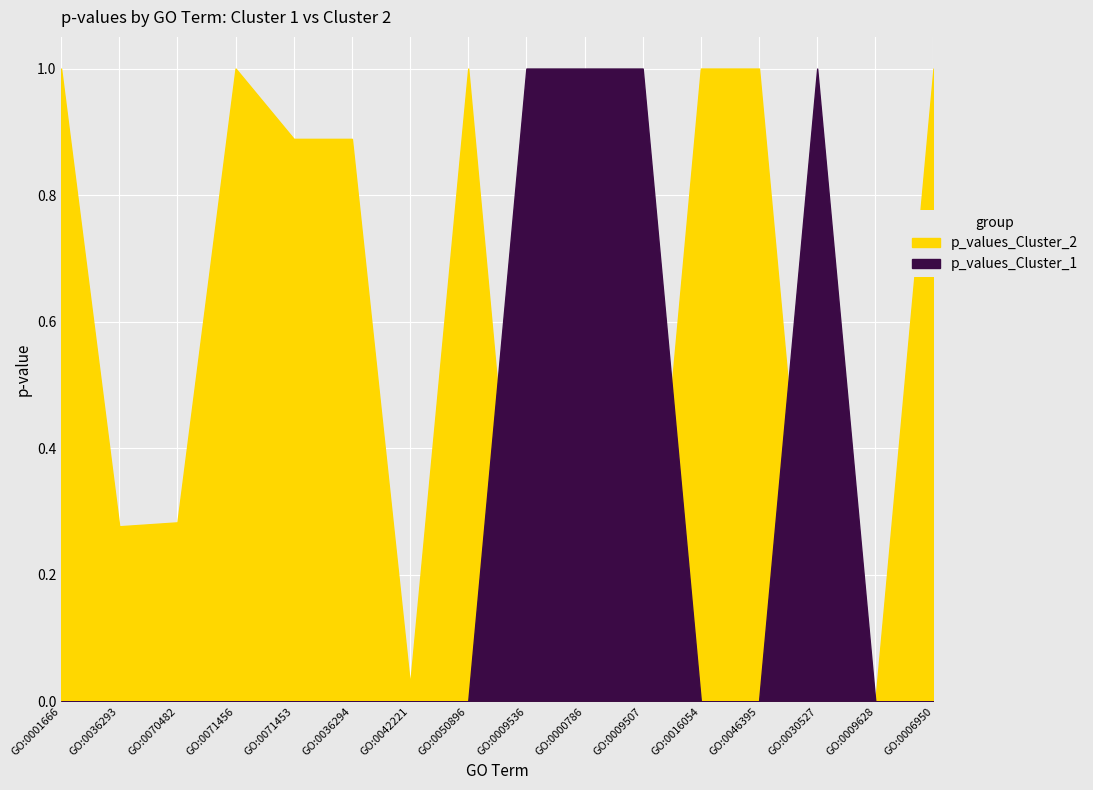

Between GO:0001666 and GO:0070482, which series saw the biggest shift?

p_values_Cluster_2